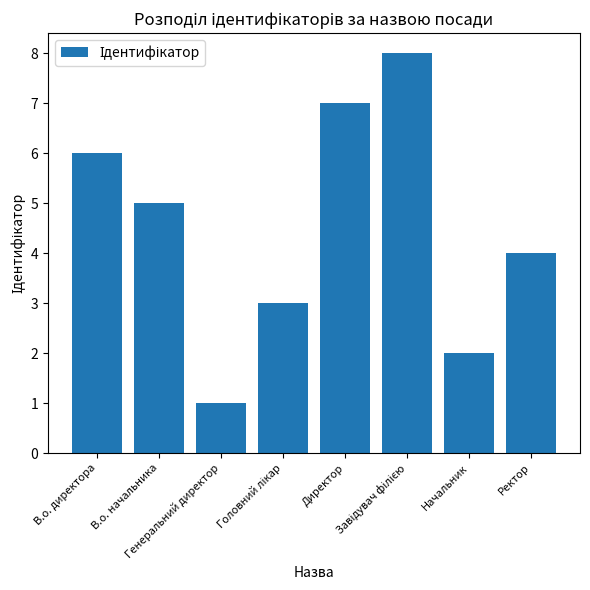

What is the difference between the maximum and second lowest values?

6